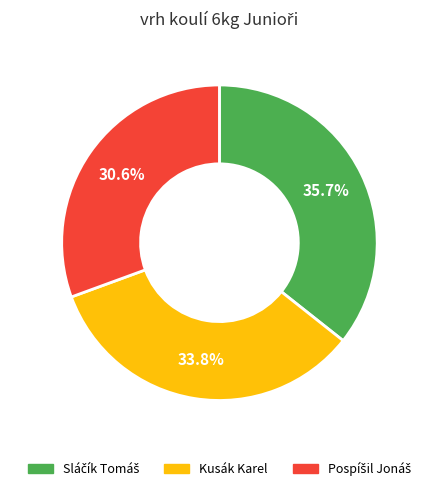

To the nearest percent, what percentage of the pie is Kusák Karel?

34%